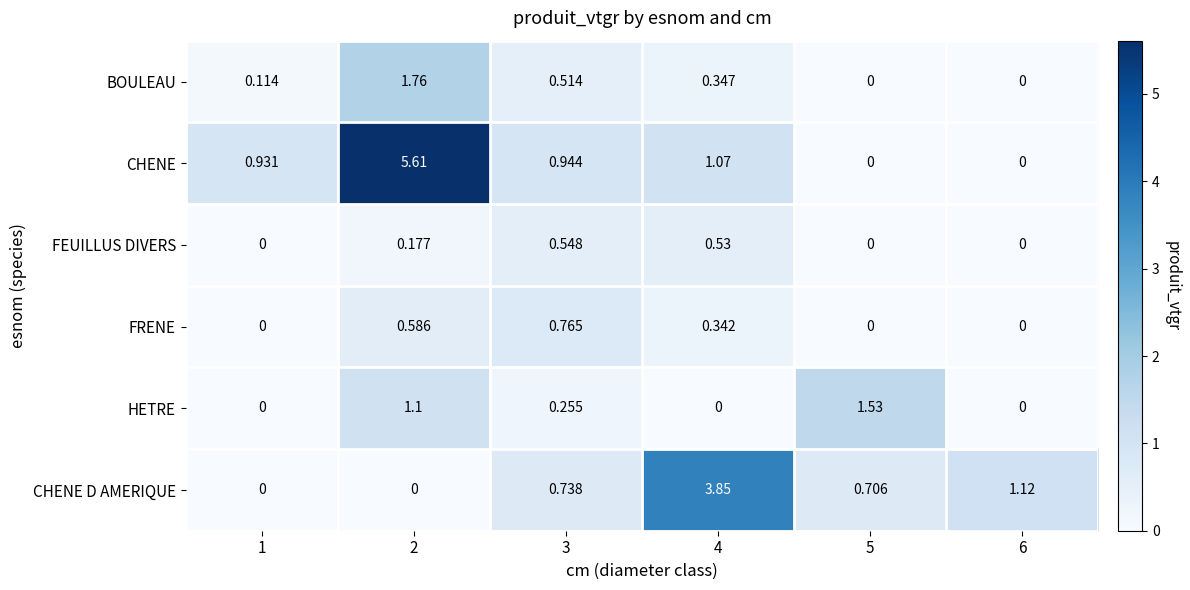

Between 1 and 3, which series saw the biggest shift?

FRENE